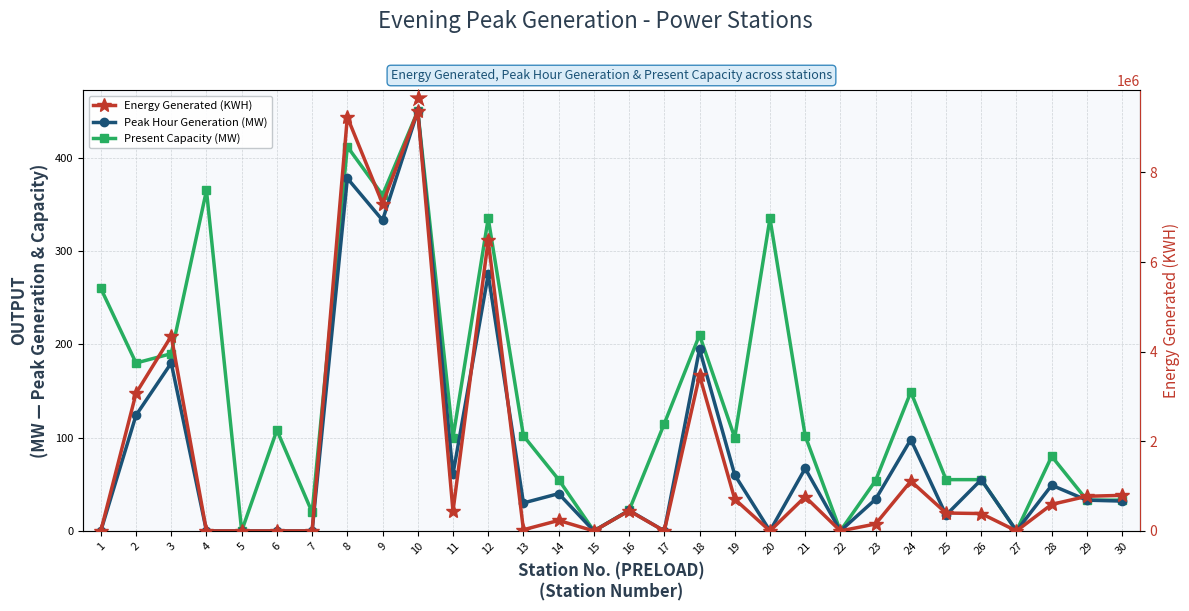

How many times do Present Capacity (MW) and Energy Generated (KWH) cross each other?

7